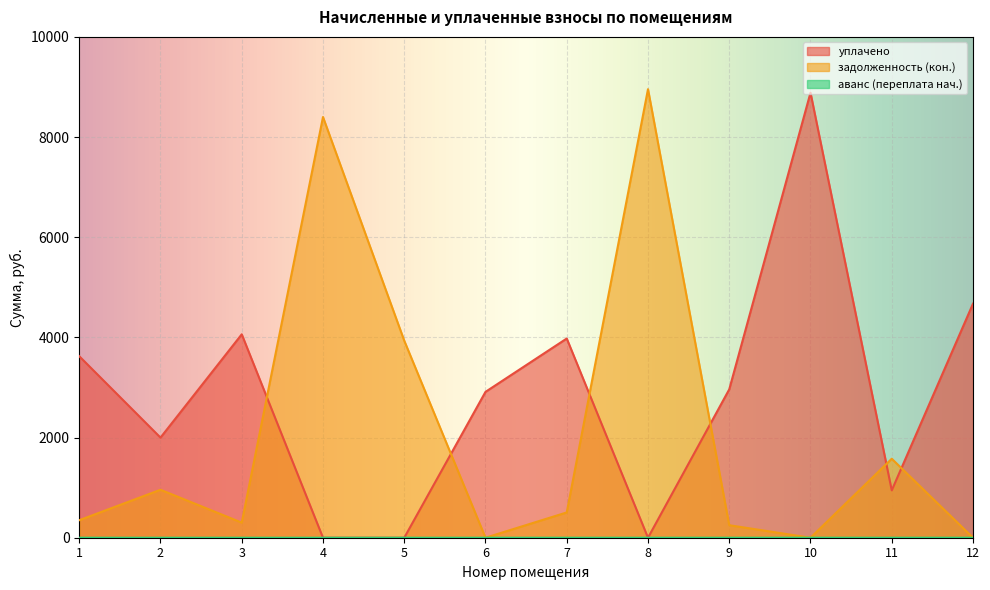

Which label corresponds to the largest value in the chart?

8